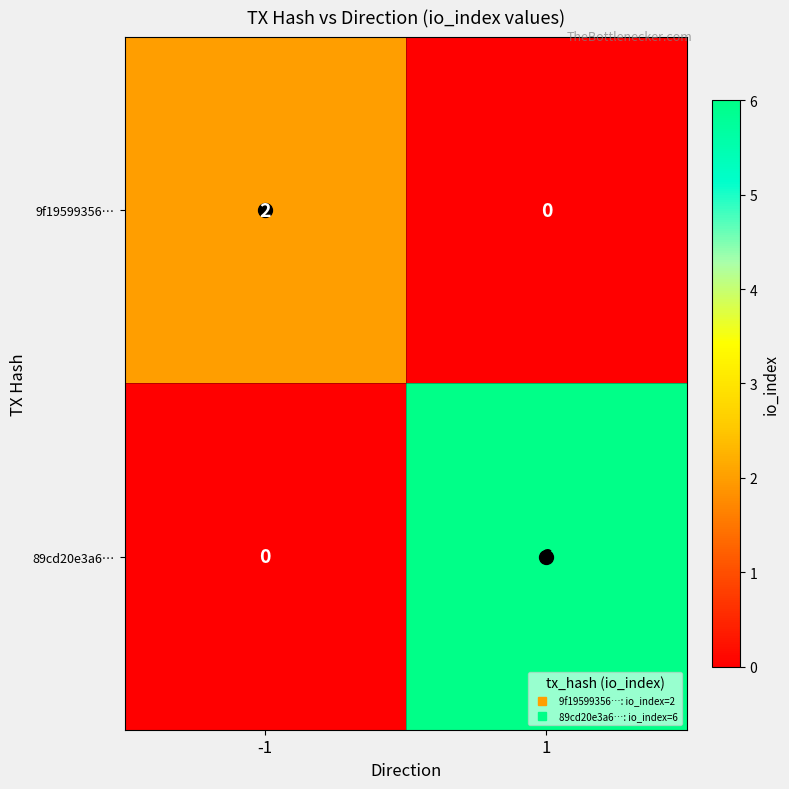

What is the difference between the 89cd20e3a6… values at -1 and 1?

6